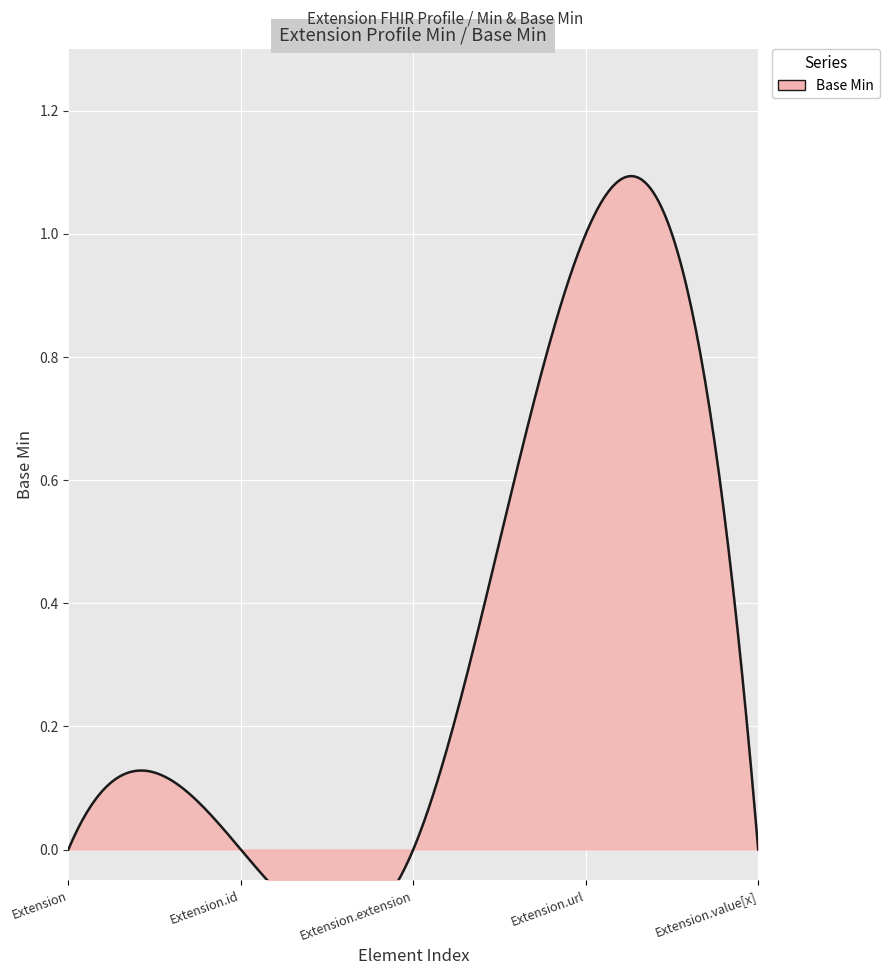

What is the label of the 3rd point from the left?

Extension.extension